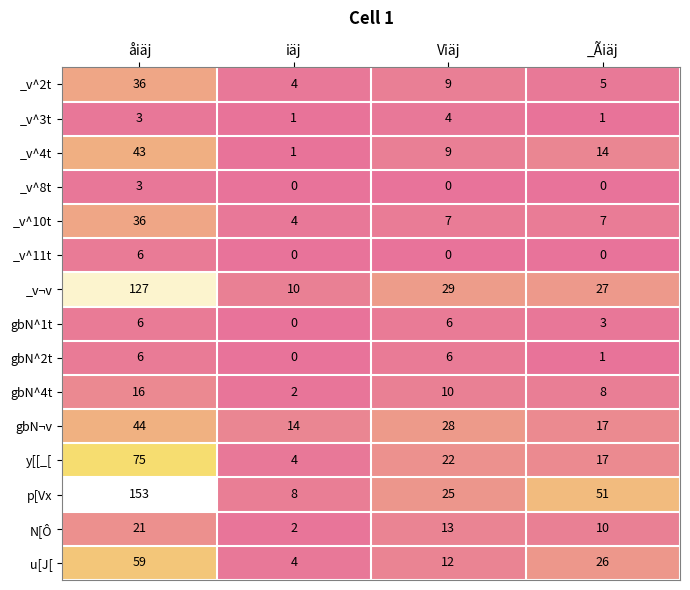

Which series changed the most between åiäj and _Ãiäj?

p[Vx